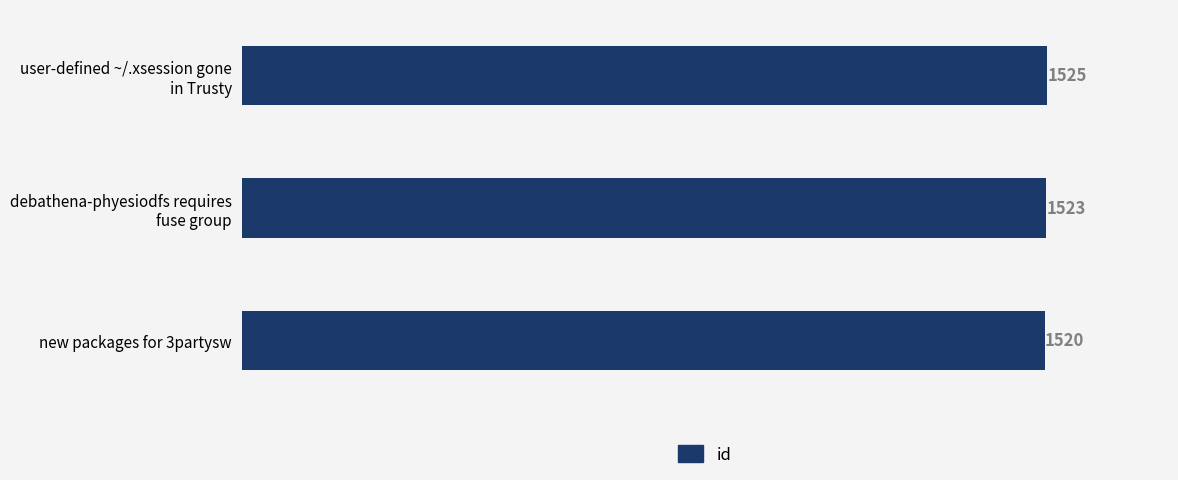

List the labels in order of value, smallest first.

new packages for 3partysw, debathena-phyesiodfs requires
fuse group, user-defined ~/.xsession gone
in Trusty